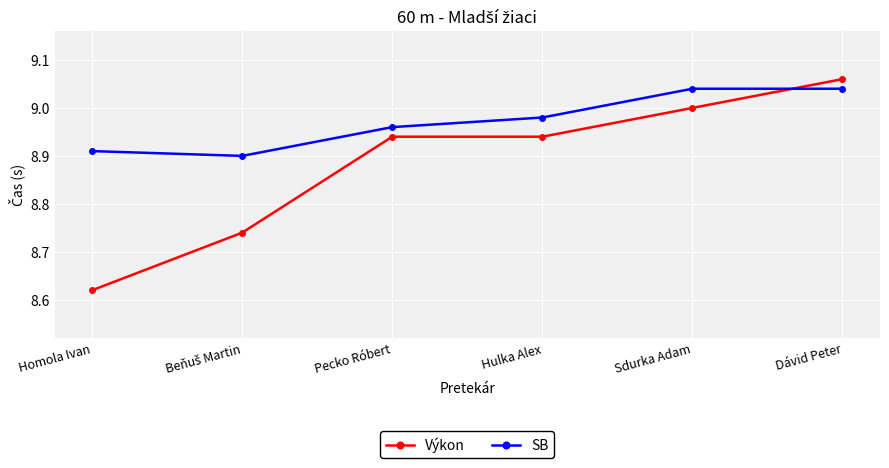

List the series in order of their overall mean, highest first.

SB, Výkon